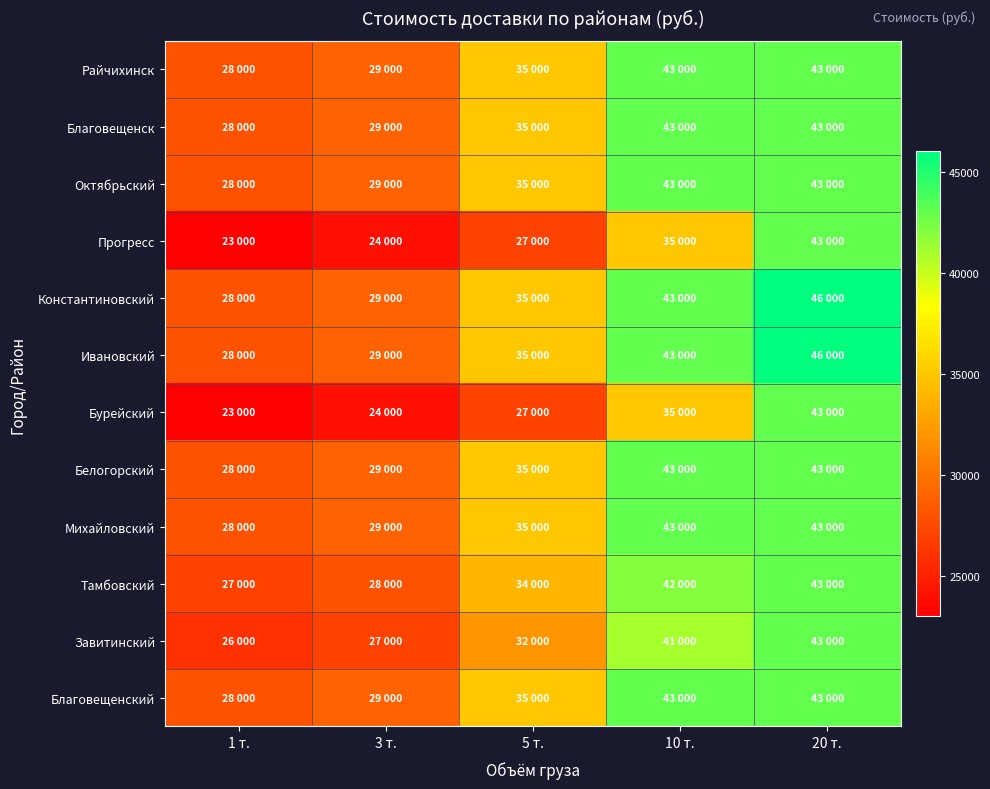

Reading left to right, extract all data points from this chart.

Райчихинск: 1 т.=28000	3 т.=29000	5 т.=35000	10 т.=43000	20 т.=43000
Благовещенск: 1 т.=28000	3 т.=29000	5 т.=35000	10 т.=43000	20 т.=43000
Октябрьский: 1 т.=28000	3 т.=29000	5 т.=35000	10 т.=43000	20 т.=43000
Прогресс: 1 т.=23000	3 т.=24000	5 т.=27000	10 т.=35000	20 т.=43000
Константиновский: 1 т.=28000	3 т.=29000	5 т.=35000	10 т.=43000	20 т.=46000
Ивановский: 1 т.=28000	3 т.=29000	5 т.=35000	10 т.=43000	20 т.=46000
Бурейский: 1 т.=23000	3 т.=24000	5 т.=27000	10 т.=35000	20 т.=43000
Белогорский: 1 т.=28000	3 т.=29000	5 т.=35000	10 т.=43000	20 т.=43000
Михайловский: 1 т.=28000	3 т.=29000	5 т.=35000	10 т.=43000	20 т.=43000
Тамбовский: 1 т.=27000	3 т.=28000	5 т.=34000	10 т.=42000	20 т.=43000
Завитинский: 1 т.=26000	3 т.=27000	5 т.=32000	10 т.=41000	20 т.=43000
Благовещенский: 1 т.=28000	3 т.=29000	5 т.=35000	10 т.=43000	20 т.=43000